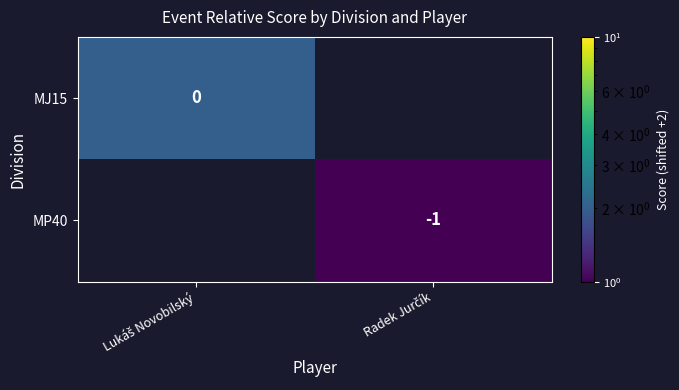

What is the greatest value displayed?

2